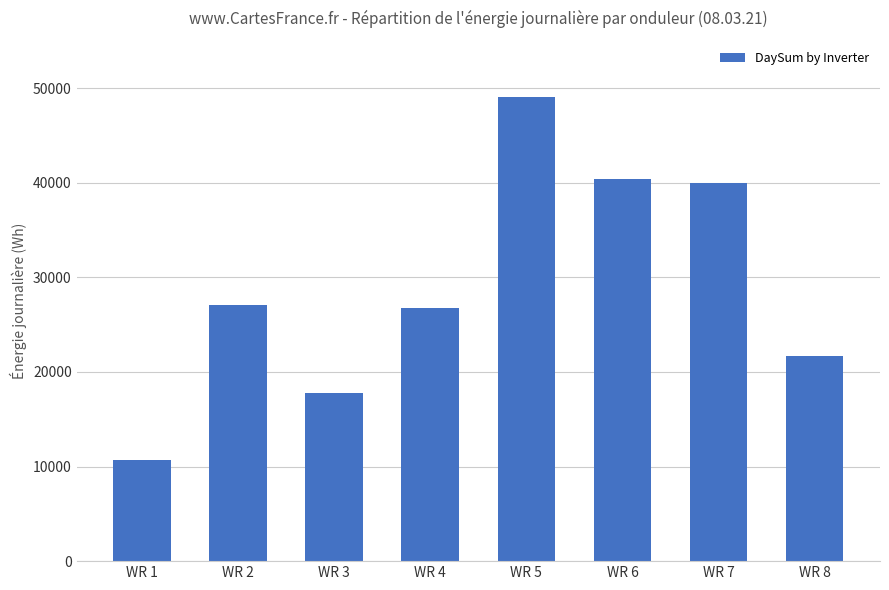

The value at WR 2 is 27111. True or false?

True